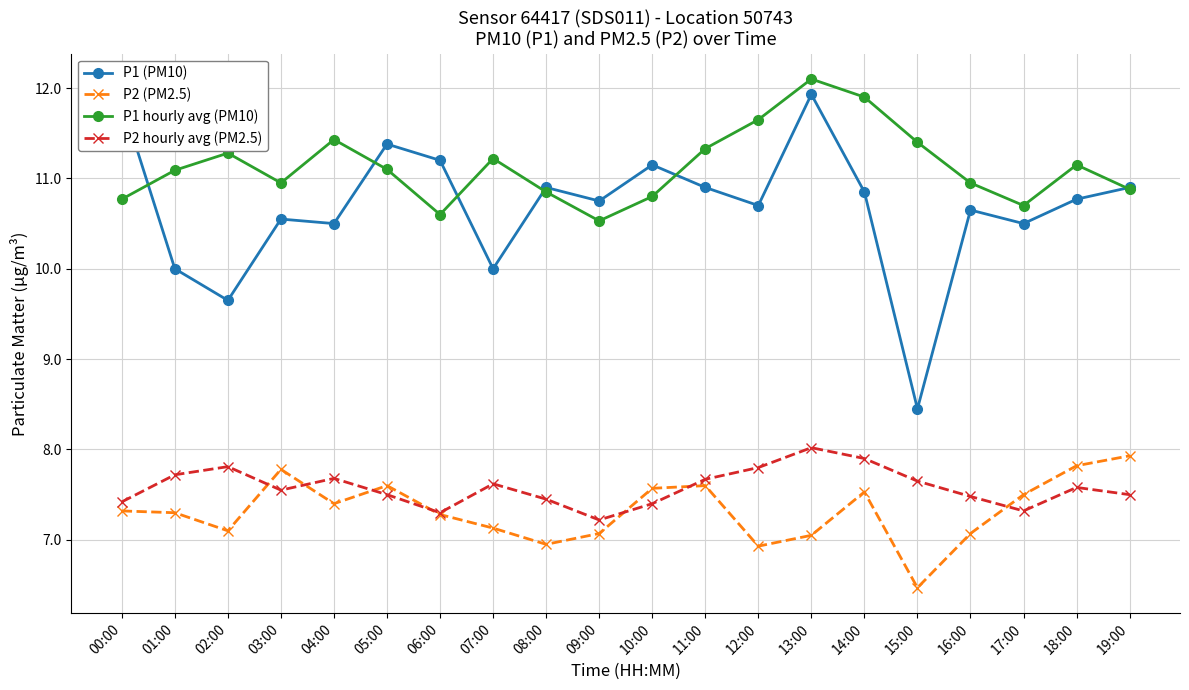

True or false: P2 hourly avg (PM2.5) and P1 (PM10) cross at least once.

False